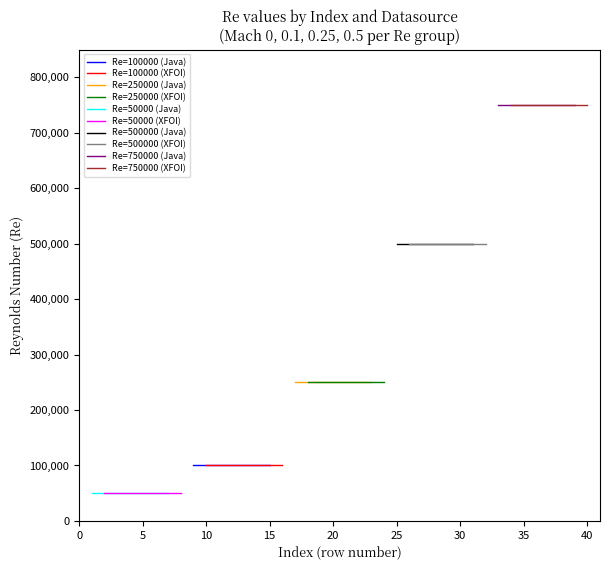

True or false: Re=500000 has more than 0 points higher than both neighbors.

False